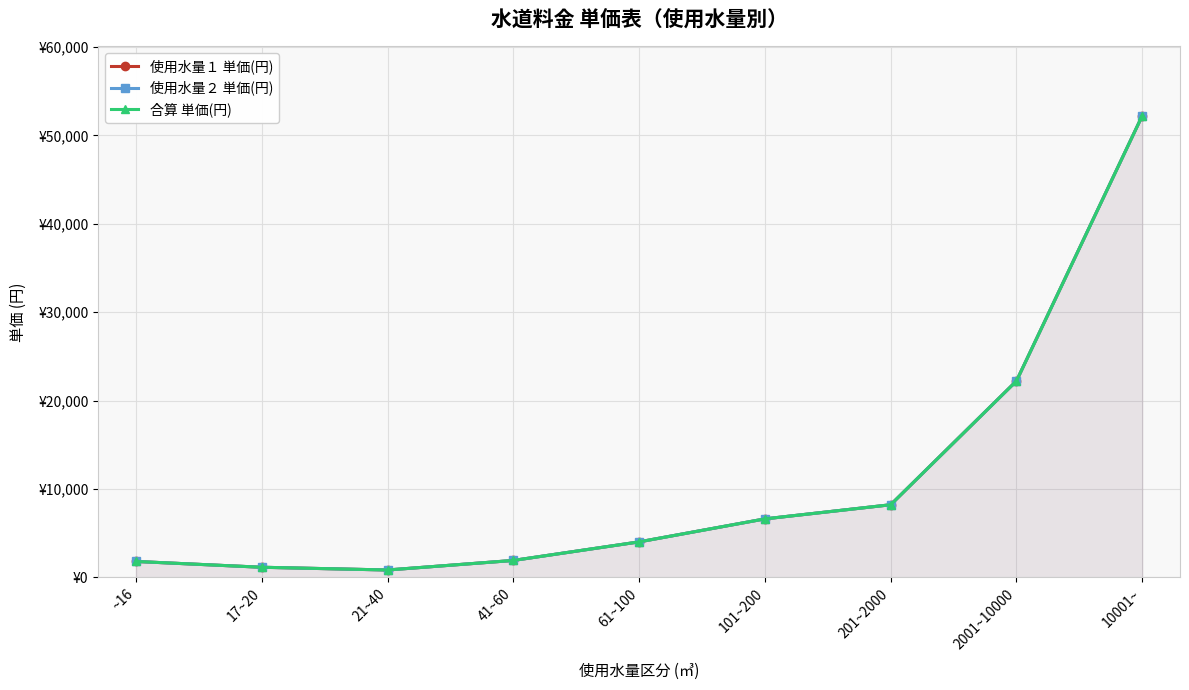

How many data points does each series have?

9